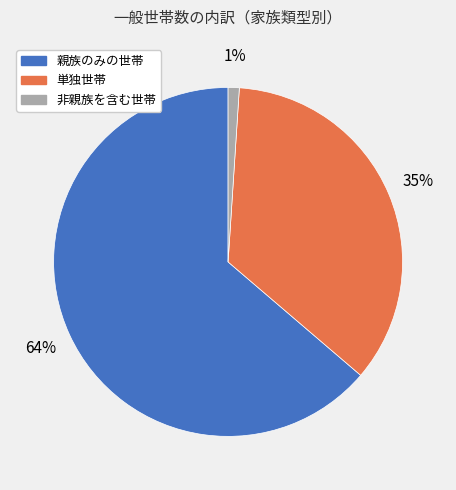

To the nearest percent, what is the combined percentage of 非親族を含む世帯 and 単独世帯?

36%